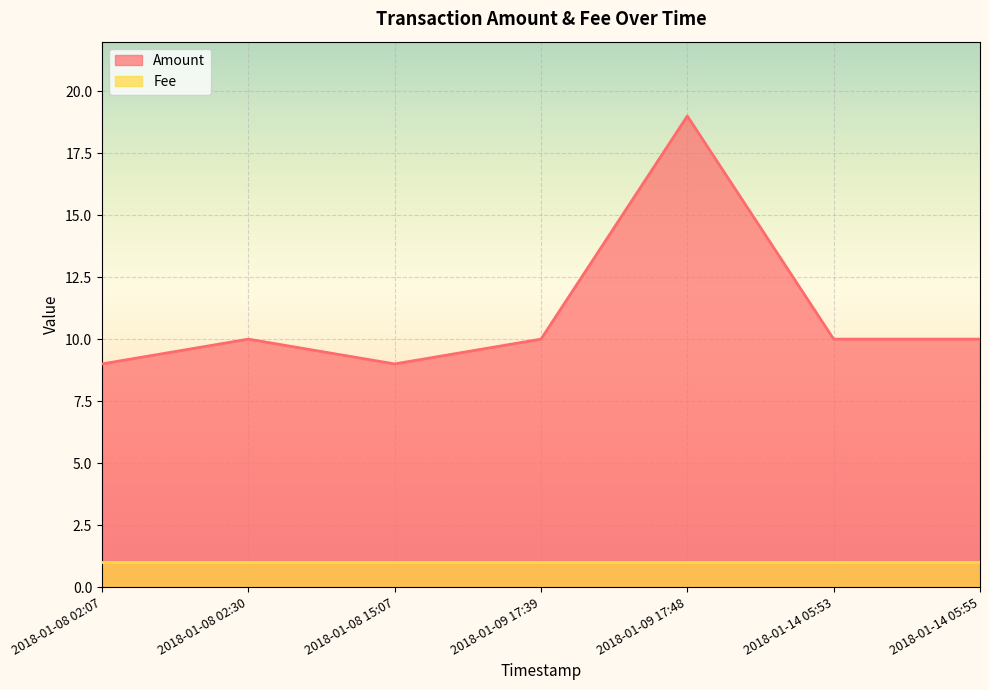

Rank the categories by value from highest to lowest.

2018-01-09 17:48, 2018-01-08 02:30, 2018-01-09 17:39, 2018-01-14 05:53, 2018-01-14 05:55, 2018-01-08 02:07, 2018-01-08 15:07